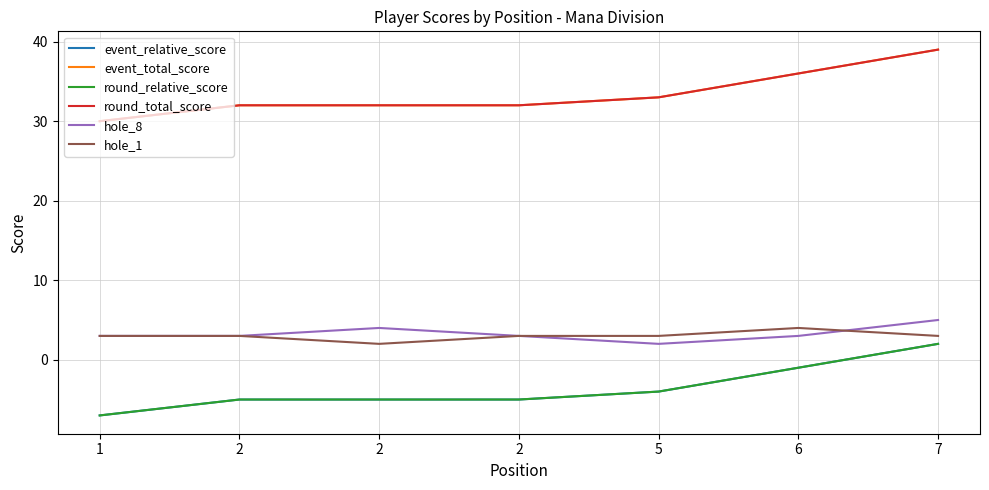

Is this an area chart (filled region under the line)?

No